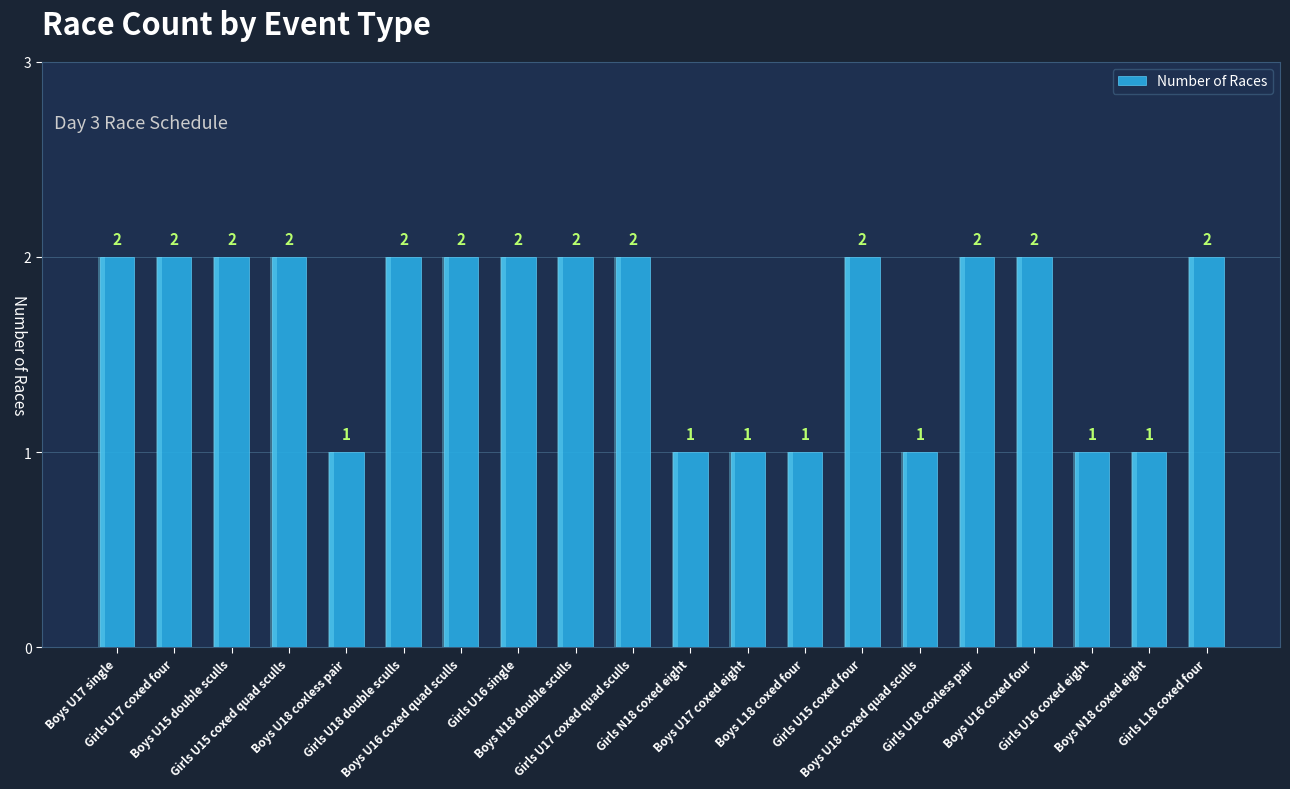

Reading left to right, what are all the values shown in this chart?

2	2	2	2	1	2	2	2	2	2	1	1	1	2	1	2	2	1	1	2